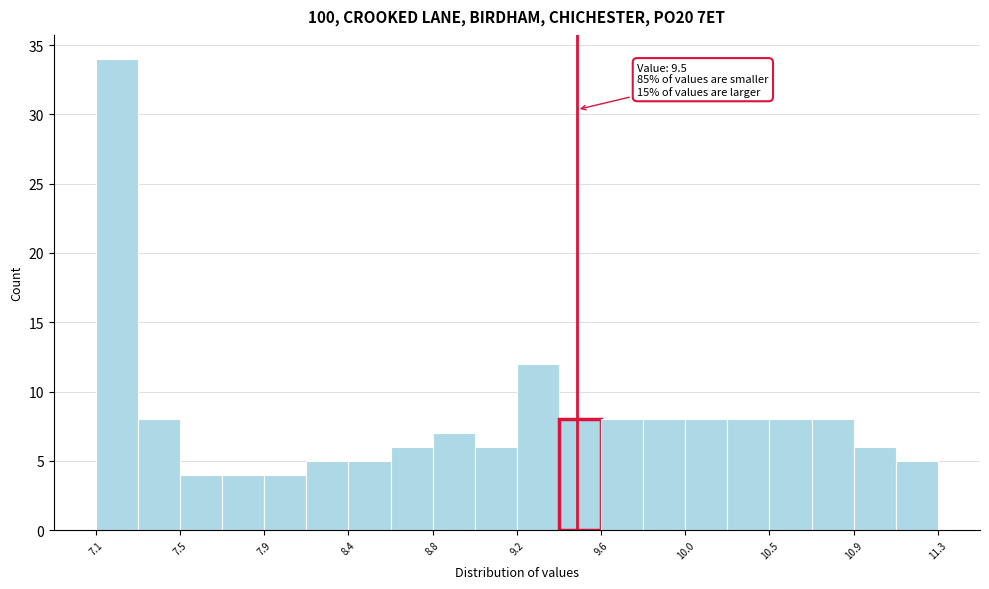

Over which range of the x-axis is the bar tallest?

7.10 to 7.31